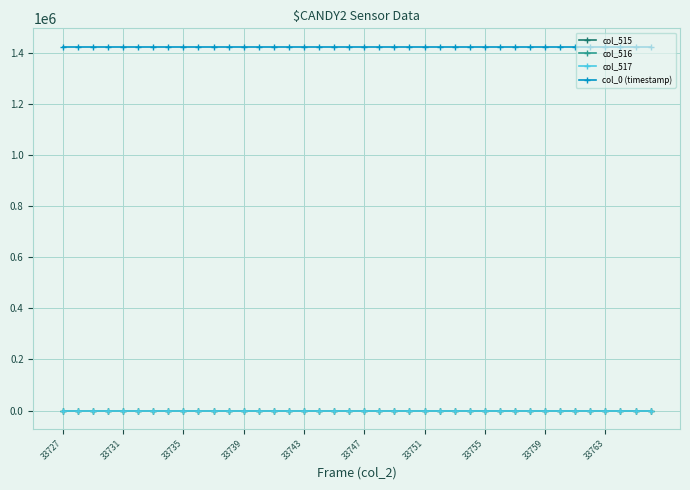

What is the difference between the maximum and second lowest values in the col_0 (timestamp) series?

0.5